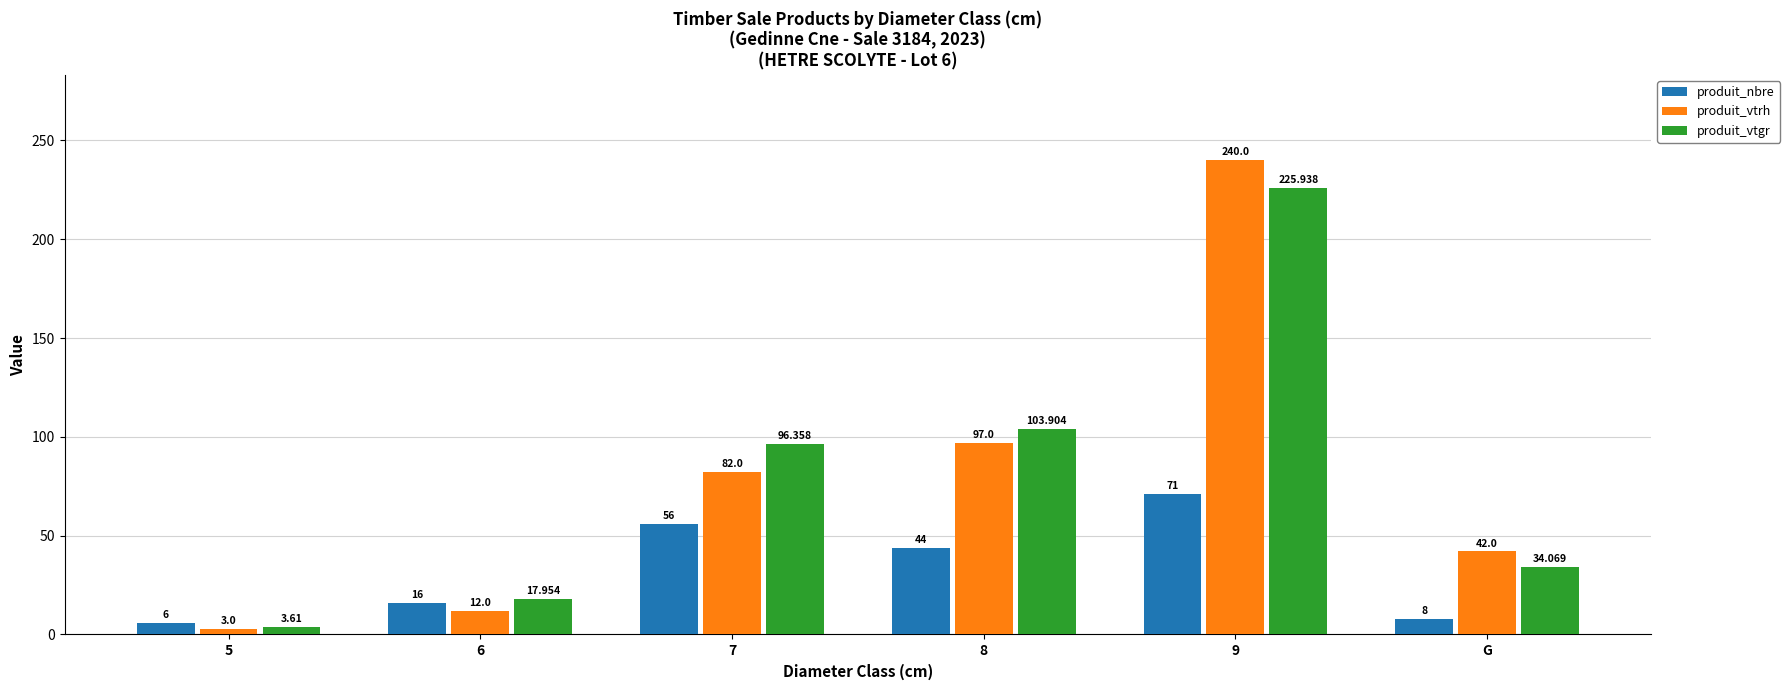

At which category is the sum across all series the highest?

9